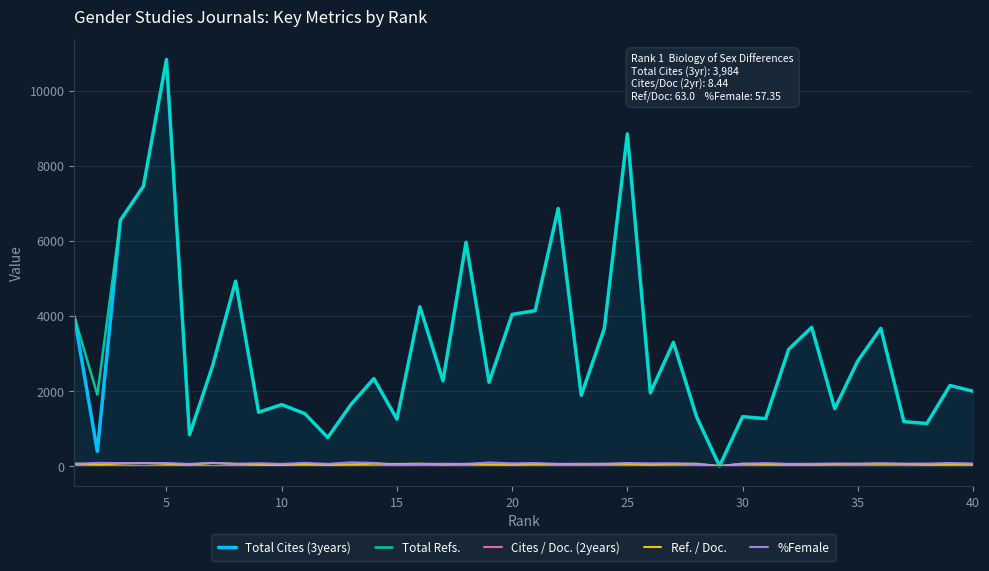

What is the greatest value displayed?

10830.0